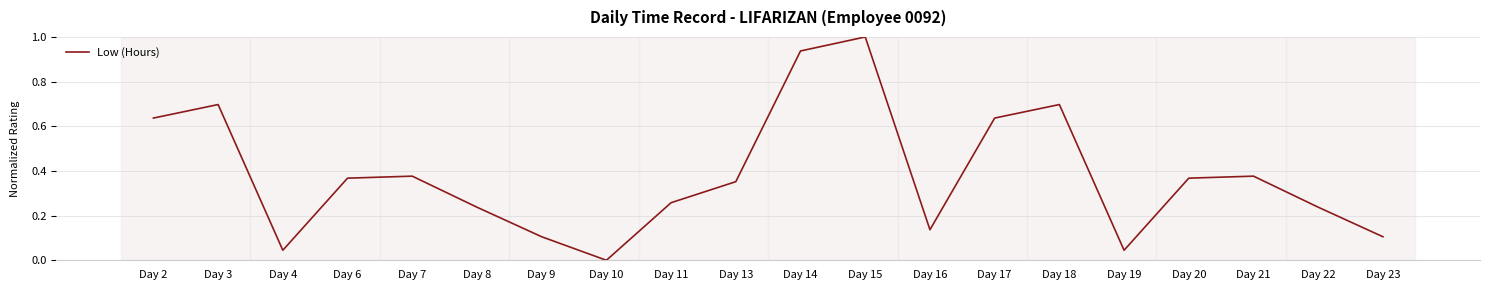

Which has a higher value, Day 21 or Day 9?

Day 21